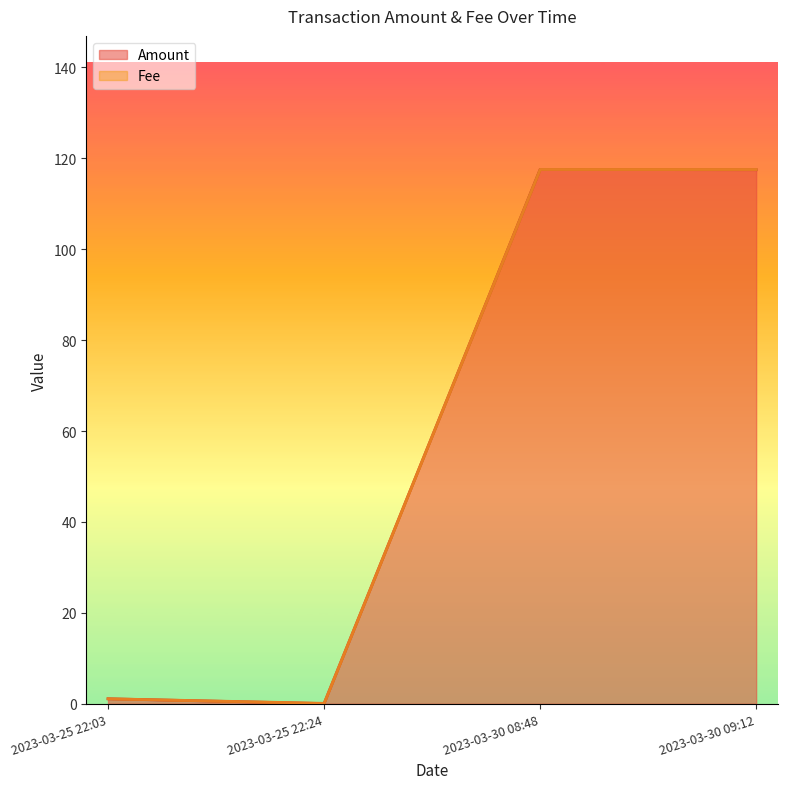

What position from the right is 2023-03-30 08:48?

2